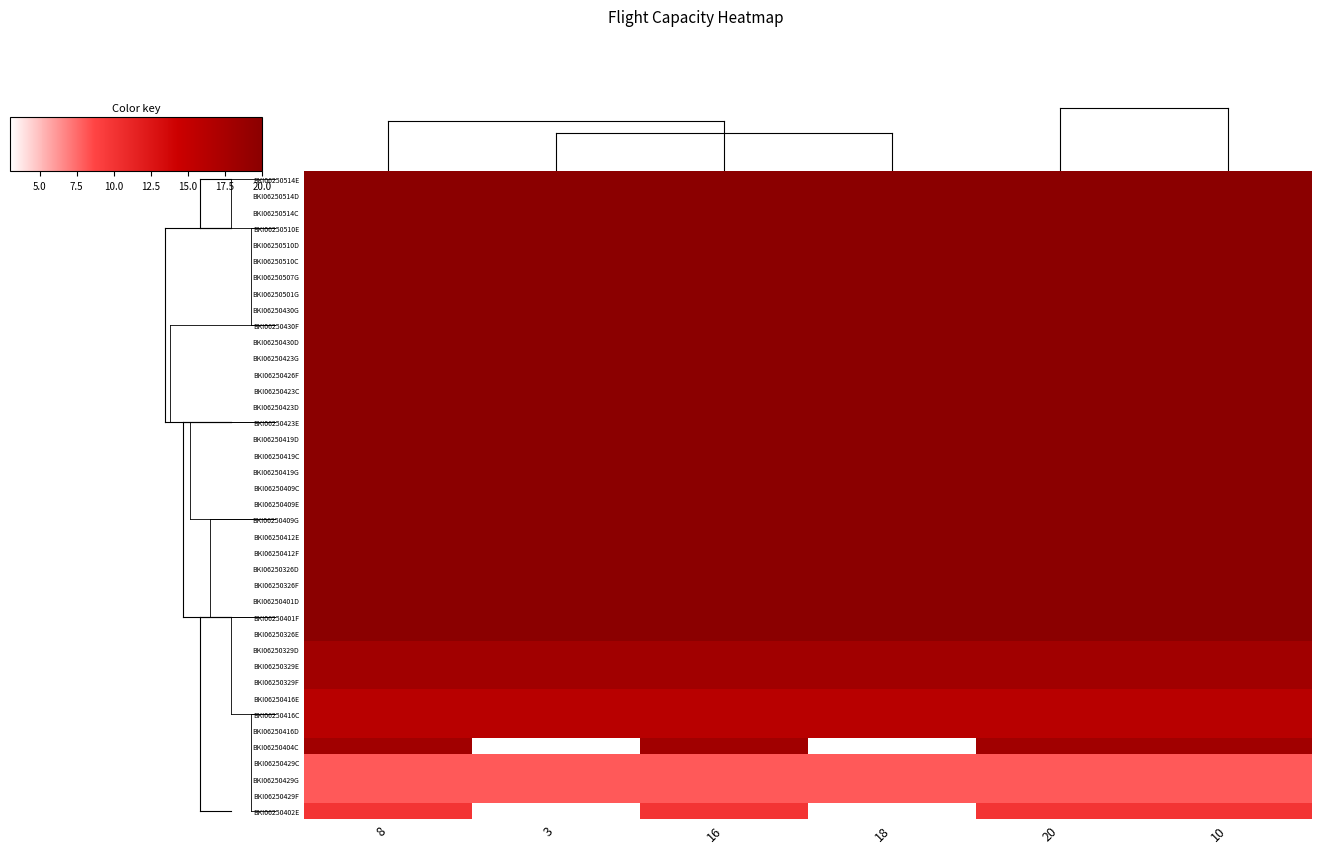

Reading left to right, extract all data points from this chart.

BKI06250514E: 8=20	3=20	16=20	18=20	20=20	10=20
BKI06250514D: 8=20	3=20	16=20	18=20	20=20	10=20
BKI06250514C: 8=20	3=20	16=20	18=20	20=20	10=20
BKI06250510E: 8=20	3=20	16=20	18=20	20=20	10=20
BKI06250510D: 8=20	3=20	16=20	18=20	20=20	10=20
BKI06250510C: 8=20	3=20	16=20	18=20	20=20	10=20
BKI06250507G: 8=20	3=20	16=20	18=20	20=20	10=20
BKI06250501G: 8=20	3=20	16=20	18=20	20=20	10=20
BKI06250430G: 8=20	3=20	16=20	18=20	20=20	10=20
BKI06250430F: 8=20	3=20	16=20	18=20	20=20	10=20
BKI06250430D: 8=20	3=20	16=20	18=20	20=20	10=20
BKI06250423G: 8=20	3=20	16=20	18=20	20=20	10=20
BKI06250426F: 8=20	3=20	16=20	18=20	20=20	10=20
BKI06250423C: 8=20	3=20	16=20	18=20	20=20	10=20
BKI06250423D: 8=20	3=20	16=20	18=20	20=20	10=20
BKI06250423E: 8=20	3=20	16=20	18=20	20=20	10=20
BKI06250419D: 8=20	3=20	16=20	18=20	20=20	10=20
BKI06250419C: 8=20	3=20	16=20	18=20	20=20	10=20
BKI06250419G: 8=20	3=20	16=20	18=20	20=20	10=20
BKI06250409C: 8=20	3=20	16=20	18=20	20=20	10=20
BKI06250409E: 8=20	3=20	16=20	18=20	20=20	10=20
BKI06250409G: 8=20	3=20	16=20	18=20	20=20	10=20
BKI06250412E: 8=20	3=20	16=20	18=20	20=20	10=20
BKI06250412F: 8=20	3=20	16=20	18=20	20=20	10=20
BKI06250326D: 8=20	3=20	16=20	18=20	20=20	10=20
BKI06250326F: 8=20	3=20	16=20	18=20	20=20	10=20
BKI06250401D: 8=20	3=20	16=20	18=20	20=20	10=20
BKI06250401F: 8=20	3=20	16=20	18=20	20=20	10=20
BKI06250326E: 8=20	3=20	16=20	18=20	20=20	10=20
BKI06250329D: 8=18	3=18	16=18	18=18	20=18	10=18
BKI06250329E: 8=18	3=18	16=18	18=18	20=18	10=18
BKI06250329F: 8=18	3=18	16=18	18=18	20=18	10=18
BKI06250416E: 8=16	3=16	16=16	18=16	20=16	10=16
BKI06250416C: 8=16	3=16	16=16	18=16	20=16	10=16
BKI06250416D: 8=16	3=16	16=16	18=16	20=16	10=16
BKI06250404C: 8=18	3=3	16=18	18=3	20=18	10=18
BKI06250429C: 8=8	3=8	16=8	18=8	20=8	10=8
BKI06250429G: 8=8	3=8	16=8	18=8	20=8	10=8
BKI06250429F: 8=8	3=8	16=8	18=8	20=8	10=8
BKI06250402E: 8=10	3=3	16=10	18=3	20=10	10=10